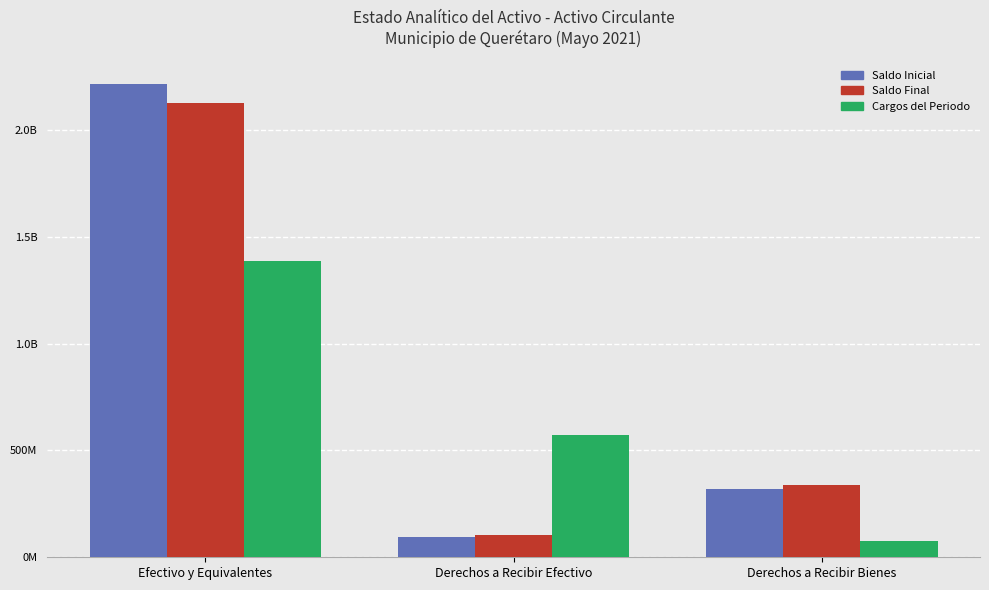

Which series has the widest spread of values?

Saldo Inicial